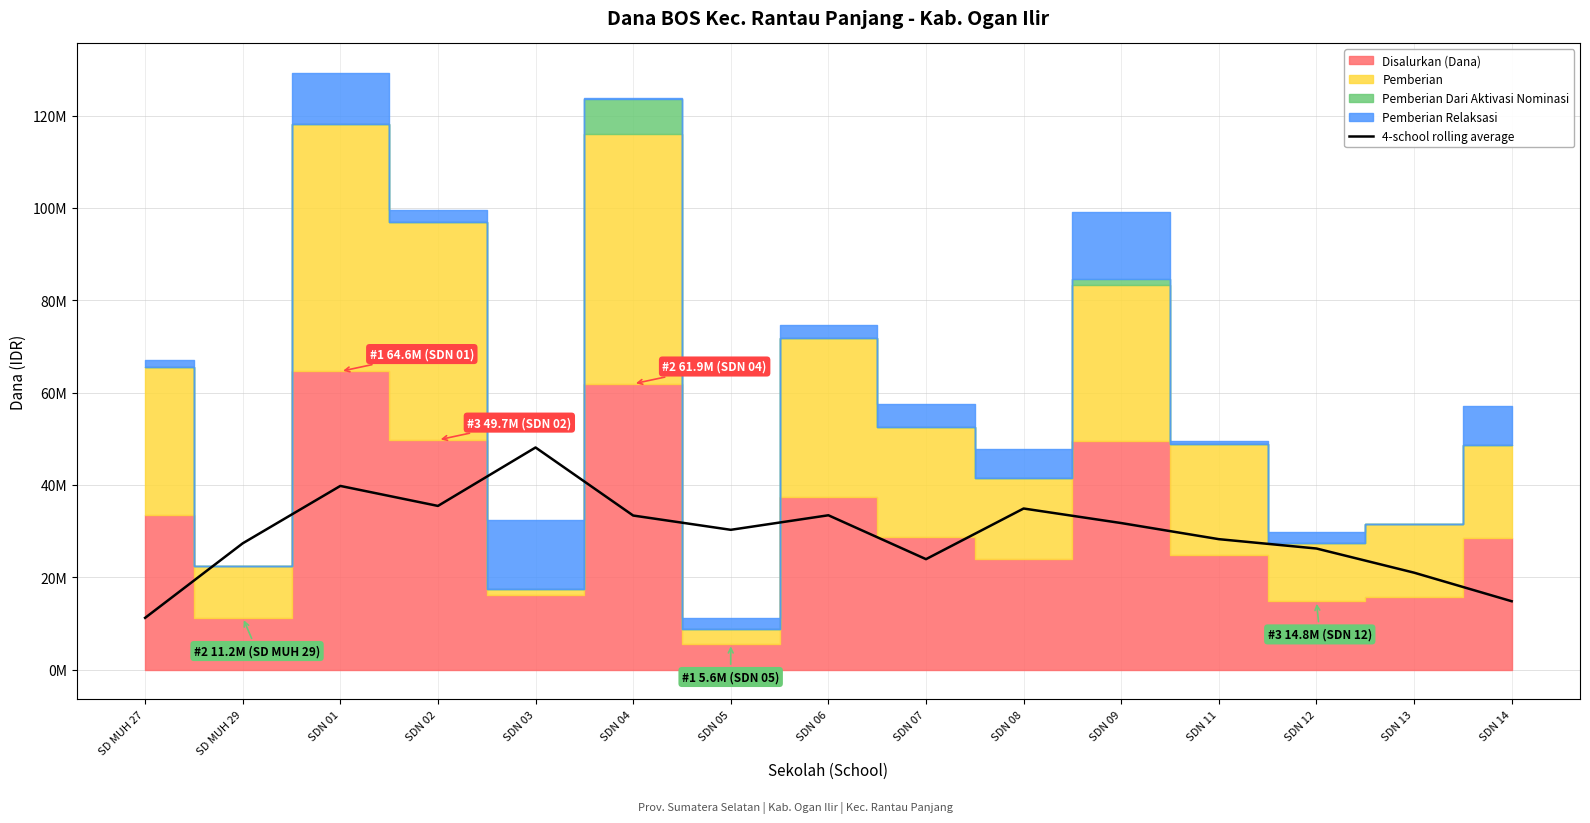

What is the value of the 14th point from the left?

20981250